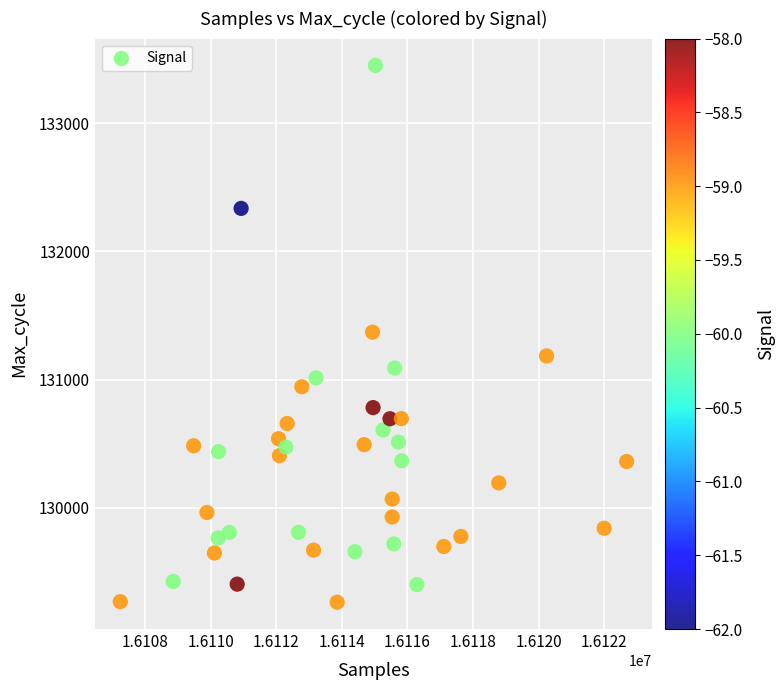

What is the range of X values (max minus min)?

15439